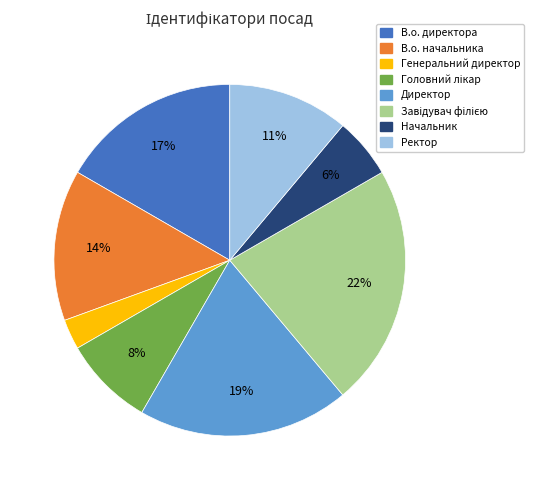

Combined, do Начальник and В.о. начальника account for over 50%?

No